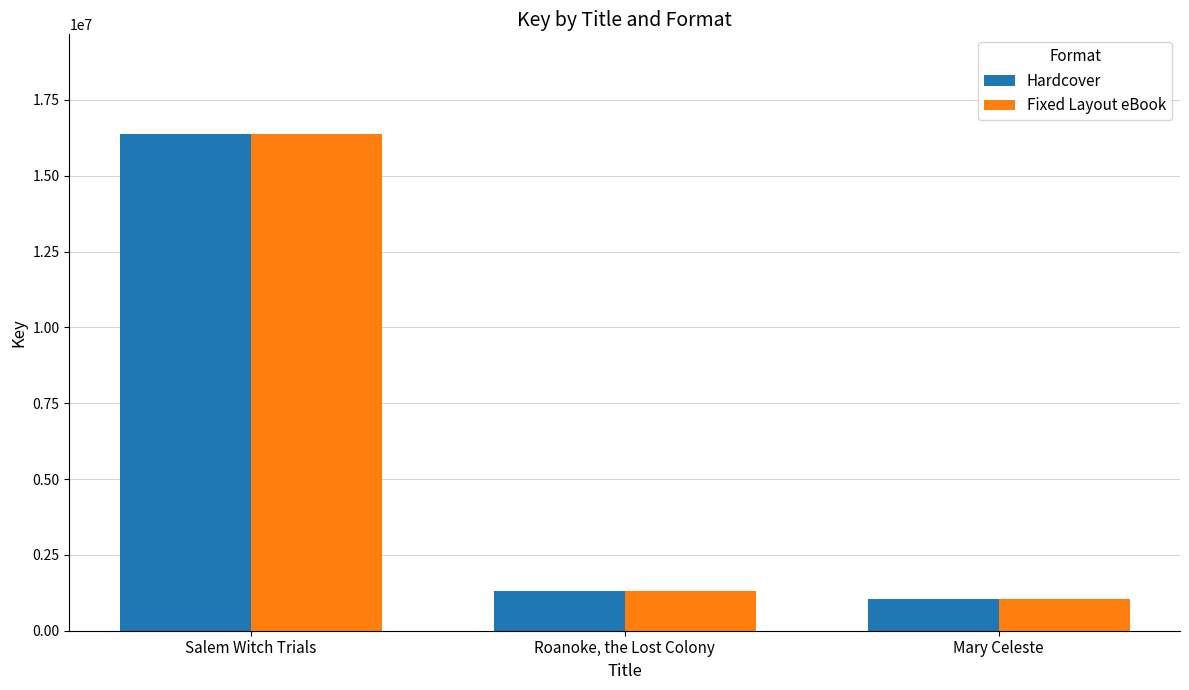

Reading left to right, what are all the values shown in this chart?

Hardcover: Salem Witch Trials=16385429	Roanoke, the Lost Colony=1294678	Mary Celeste=1061681
Fixed Layout eBook: Salem Witch Trials=16385429	Roanoke, the Lost Colony=1294678	Mary Celeste=1061681